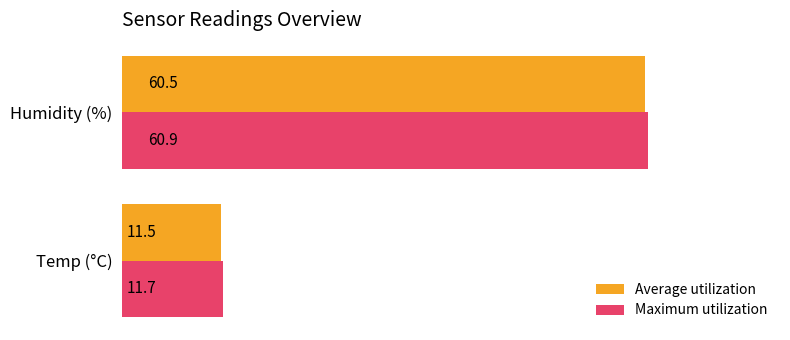

At how many categories does at least one series exceed 12?

1